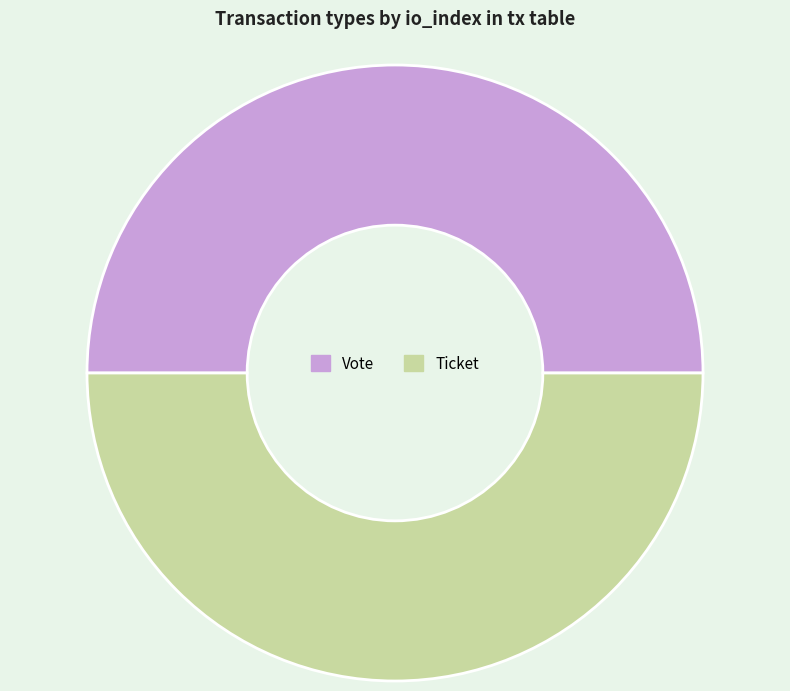

What is the largest slice in the pie chart?

Vote (io_index=1)